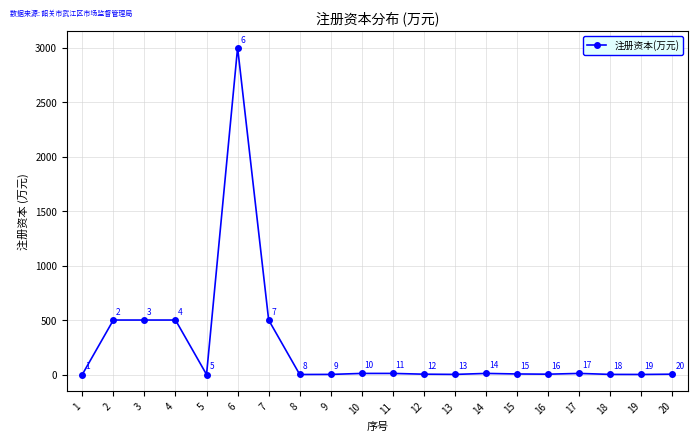

What is the change in value from 5 to 7?

+500.0